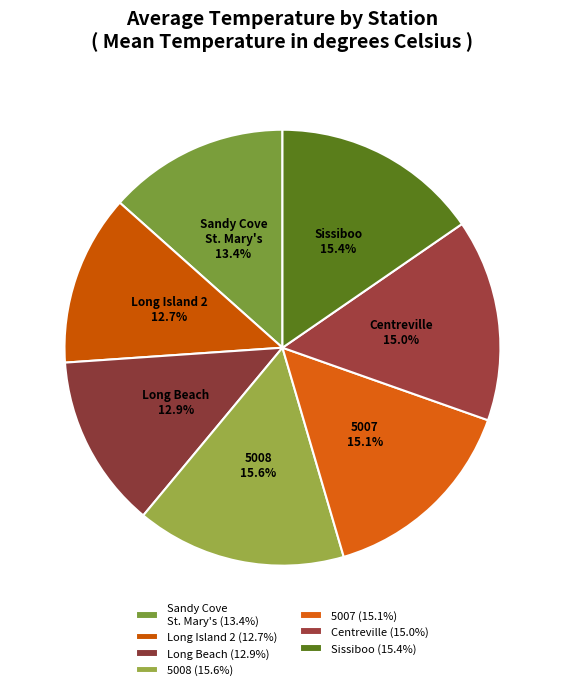

Does Long Island 2 represent more than half of the total?

No